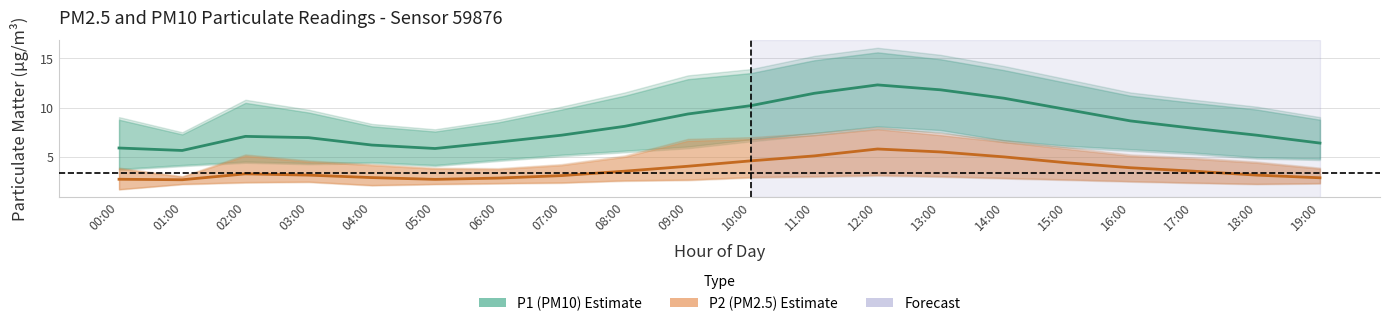

In P2 (PM2.5) estimate, how many points are higher than both neighbors (excluding endpoints)?

2